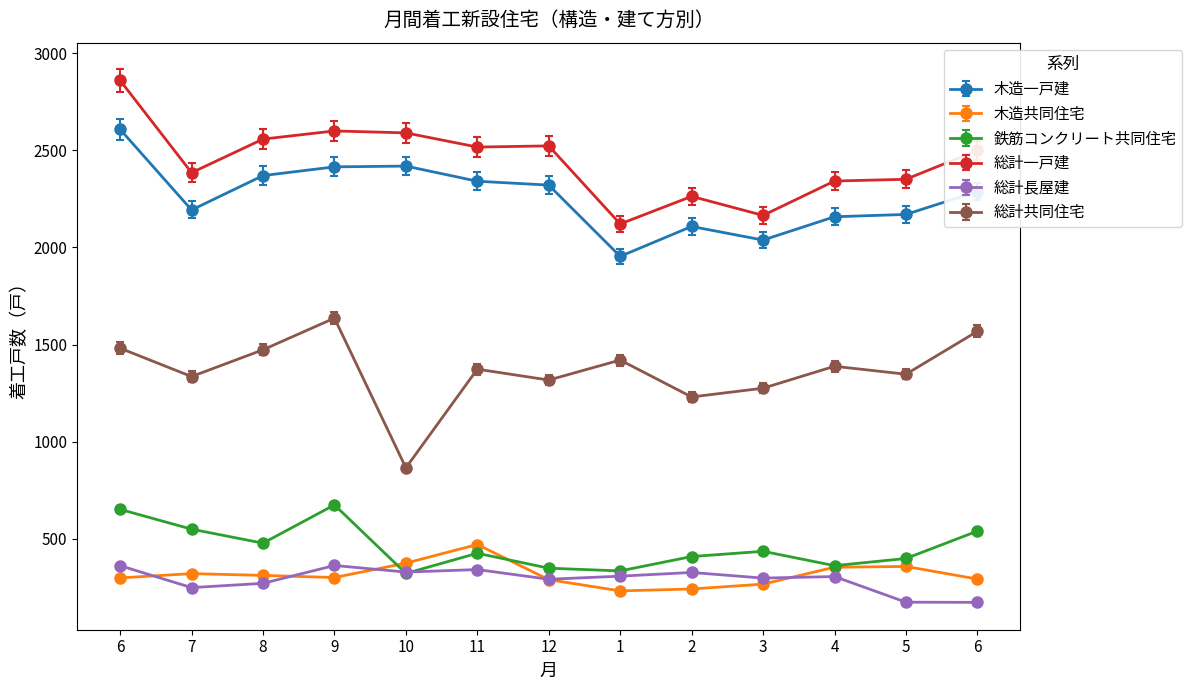

Is this an area chart (filled region under the line)?

No